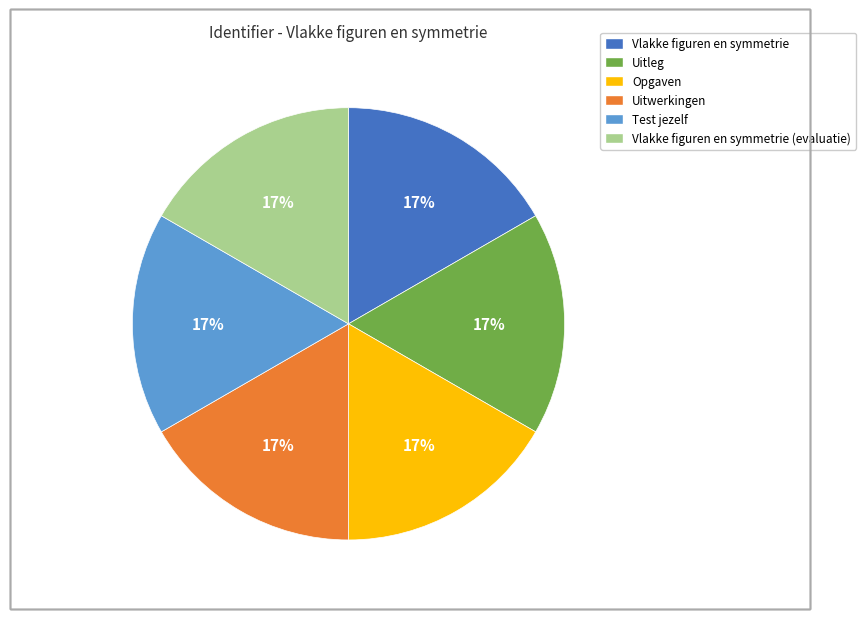

Does any single category account for the majority?

No